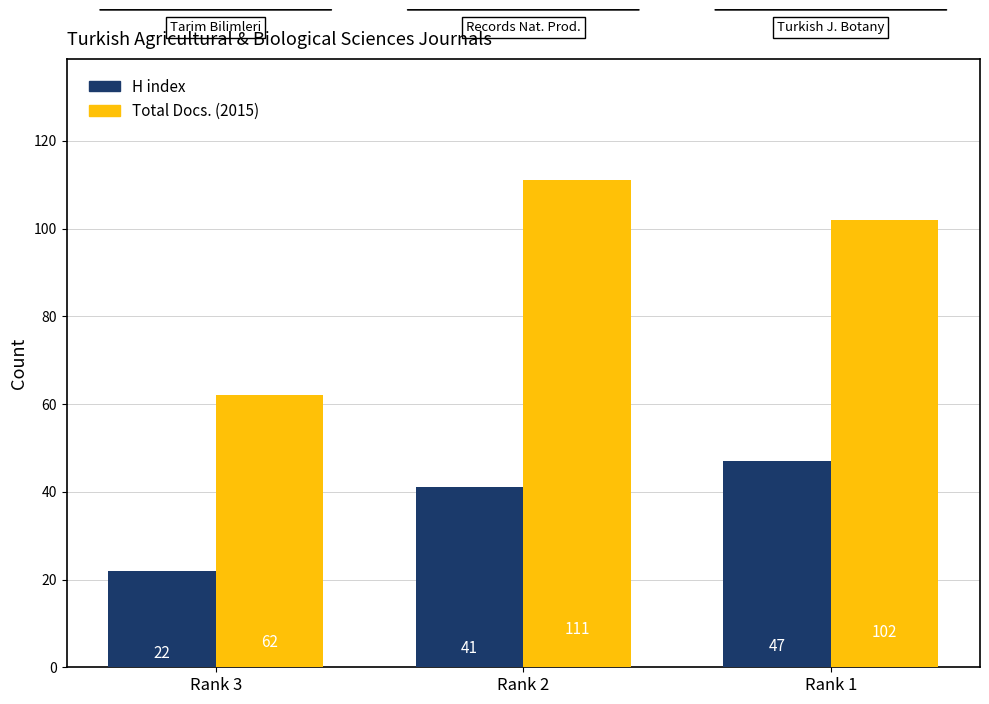

Count the number of data series in this chart.

2